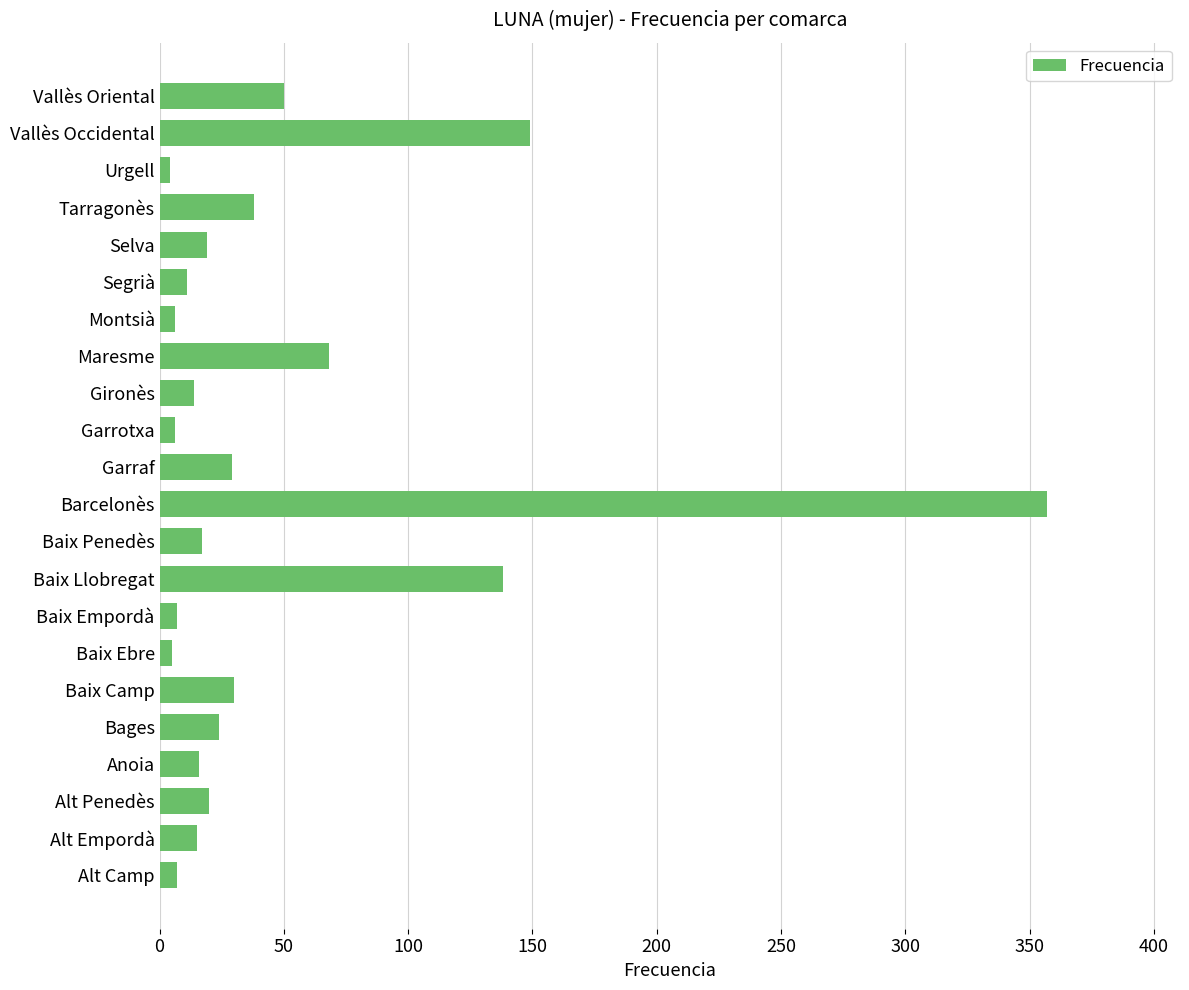

The chart shows a value of 20 at Alt Penedès. True or false?

True